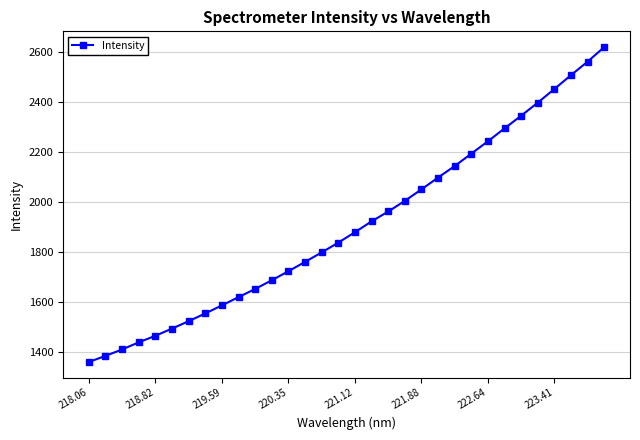

True or false: there are more than 0 points higher than both neighbors.

False